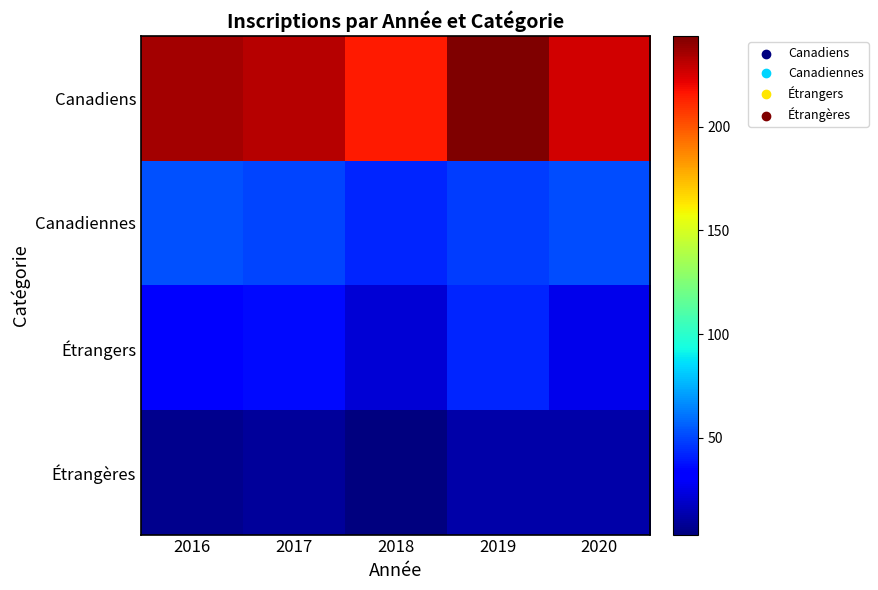

Reading left to right, list all the values displayed in this chart.

Canadiens: 2016=236.0	2017=232.0	2018=214.7	2019=243.8	2020=226.8
Canadiennes: 2016=53.0	2017=50.0	2018=42.3	2019=48.2	2020=51.3
Étrangers: 2016=31.0	2017=36.0	2018=22.0	2019=42.5	2020=25.8
Étrangères: 2016=7.0	2017=9.0	2018=3.3	2019=11.8	2020=12.6